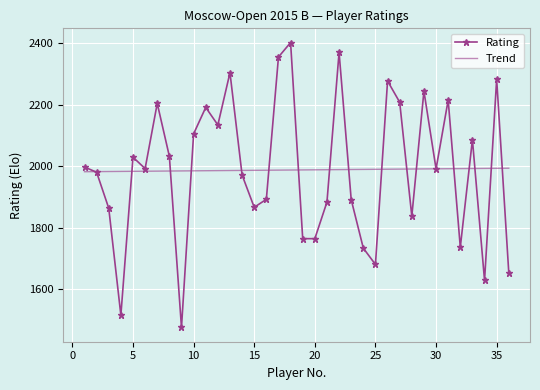

What is the maximum value shown in the chart?

2402.0